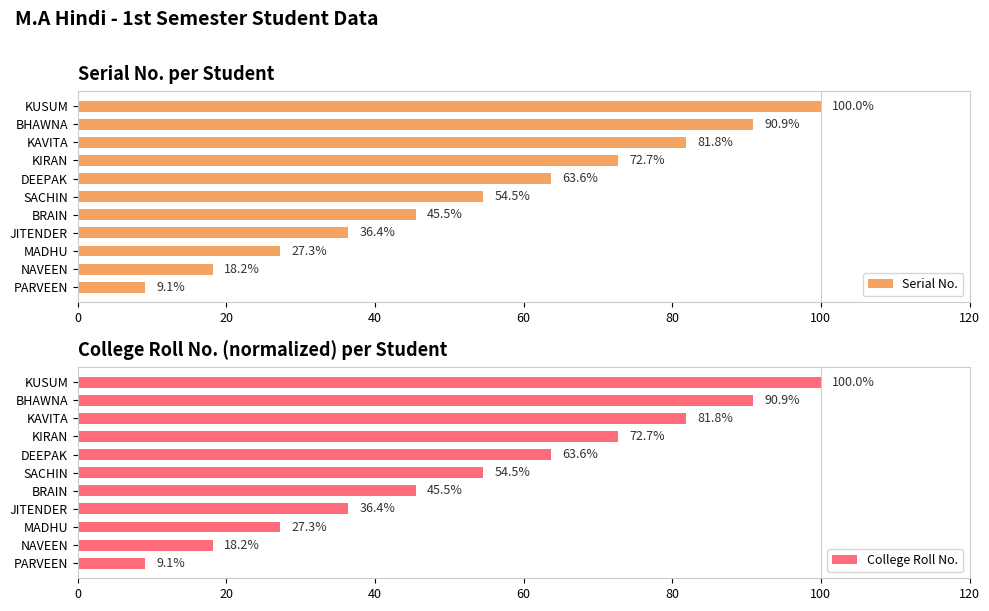

What is the difference between the maximum and minimum values in the Serial No. series?

90.9